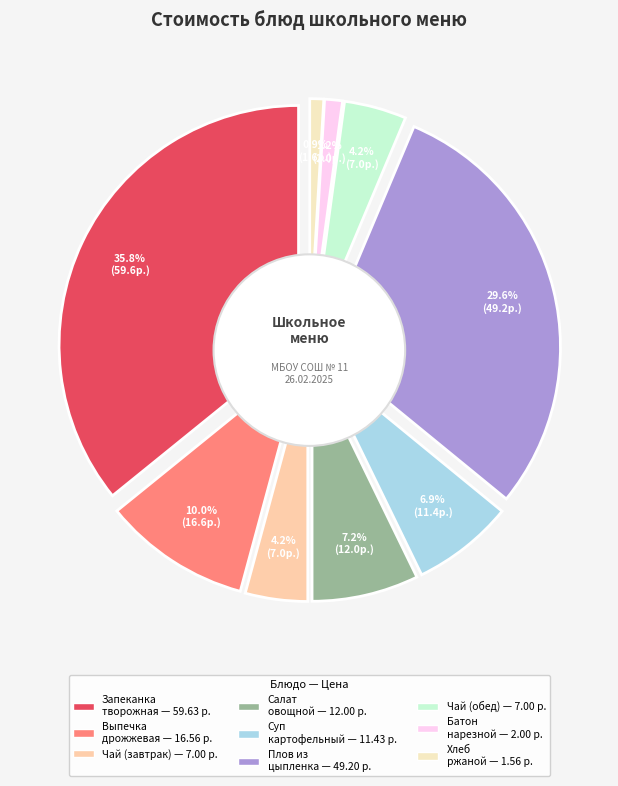

Does Батон нарезной represent more than half of the total?

No